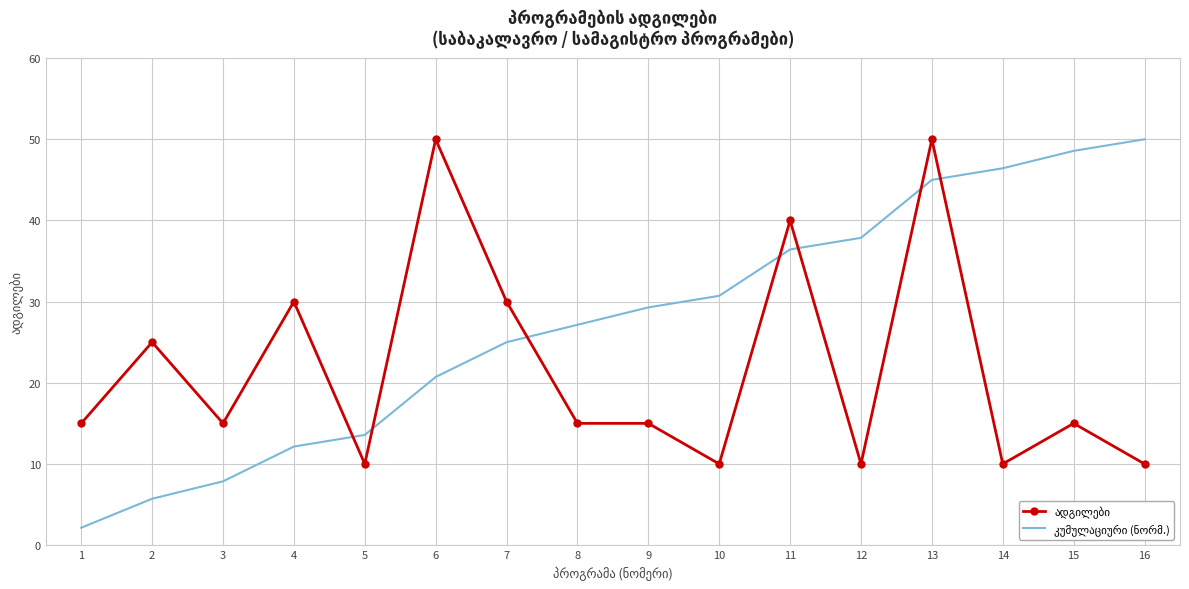

What is the spread (max minus min) of values at 2?

19.3